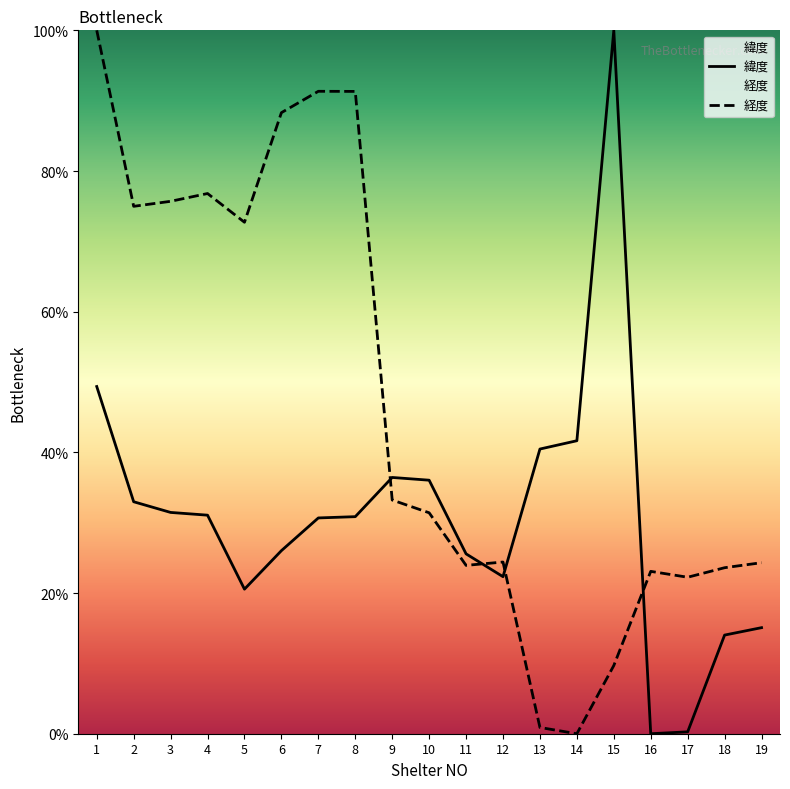

At which label is 経度 closest to 50?

9